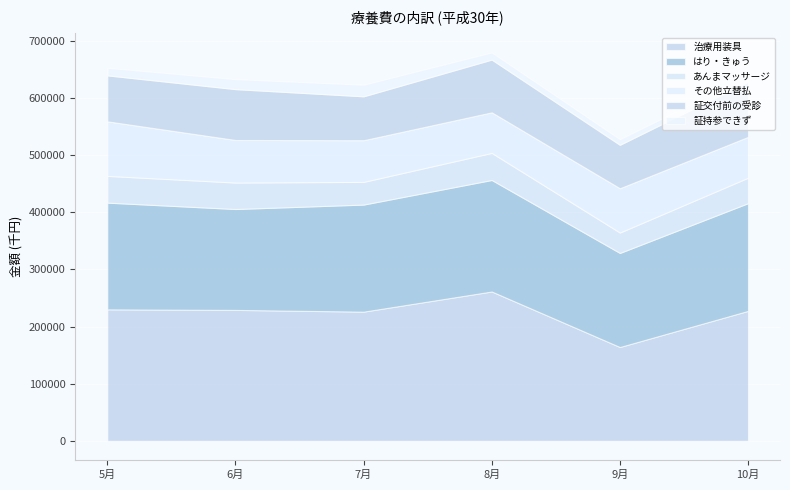

What is the maximum value shown in the chart?

261462.8